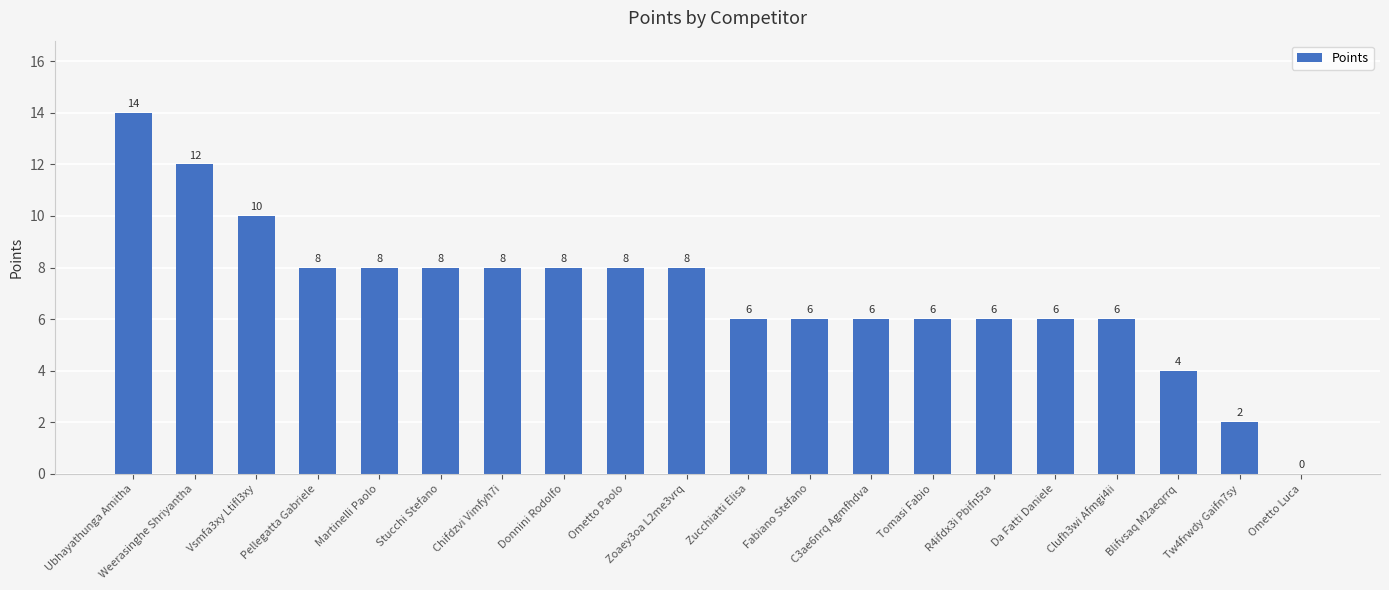

What is the change in value from Ometto Paolo to Tw4frwdy Gaifn7sy?

-6